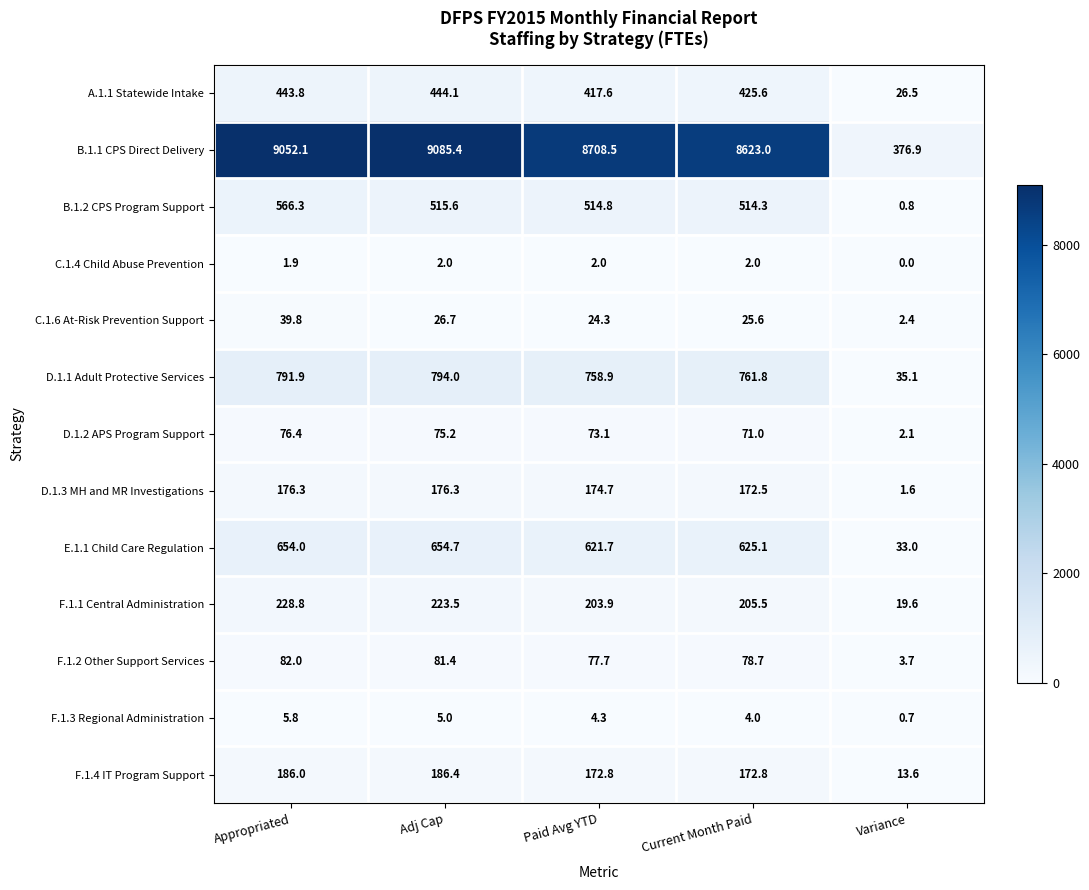

How many data points in D.1.2 APS Program Support are above 73?

3